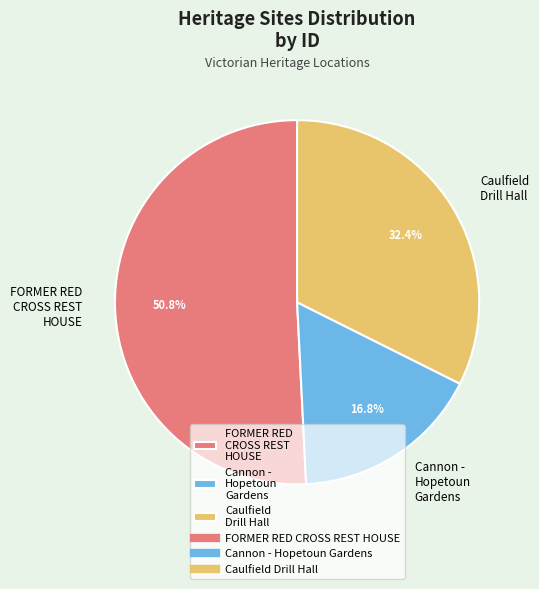

How many segments does this pie chart have?

3